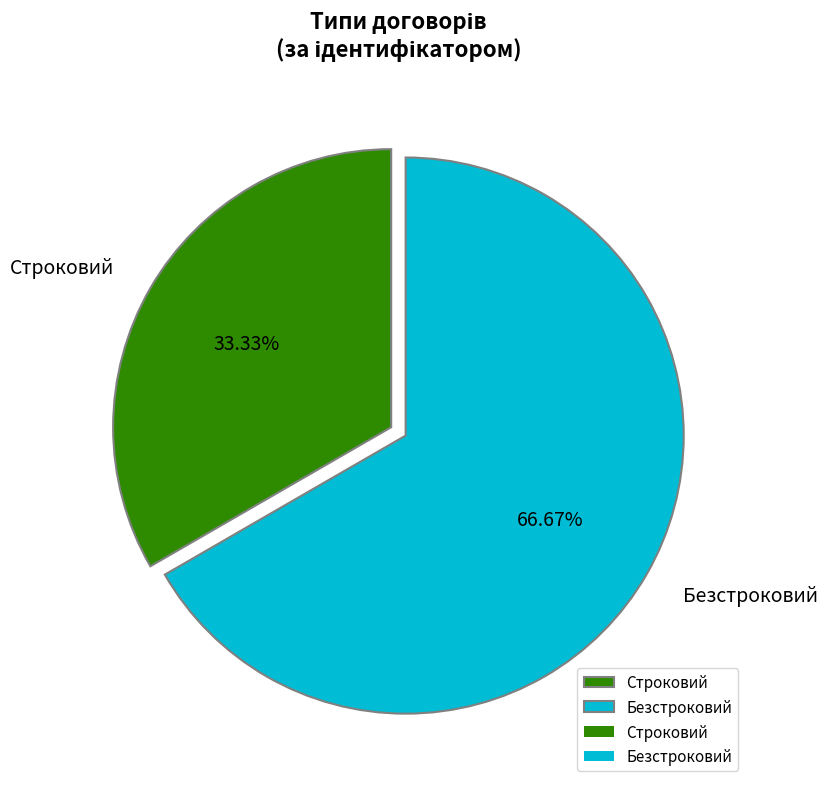

To the nearest percent, what portion does Безстроковий represent?

67%